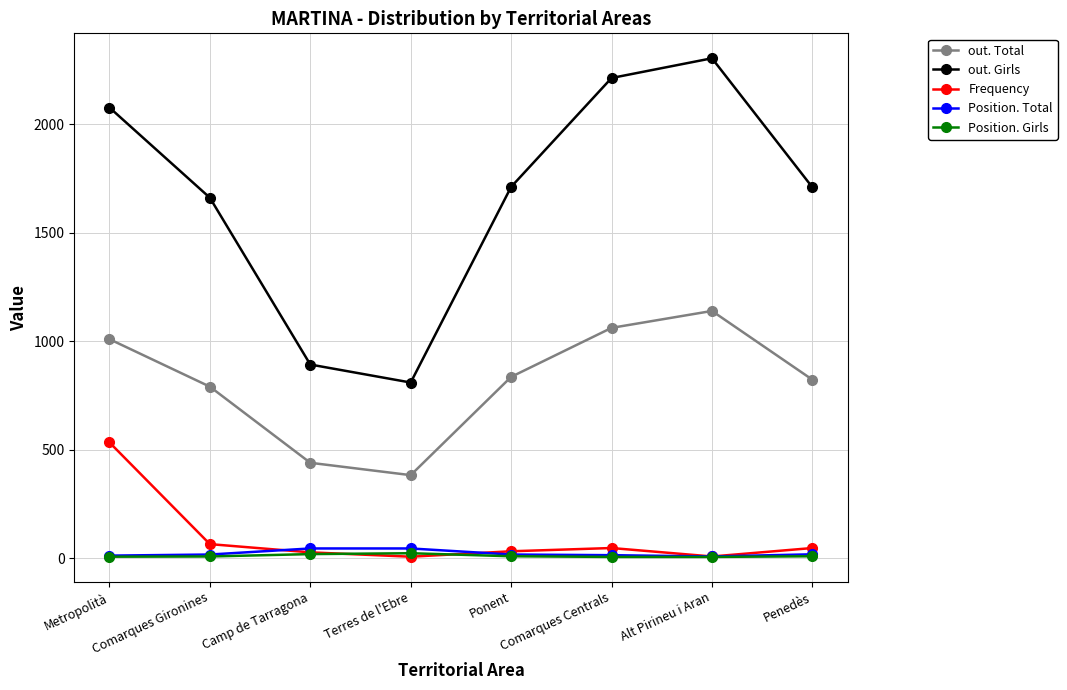

What is the average value of the Position. Girls series?

11